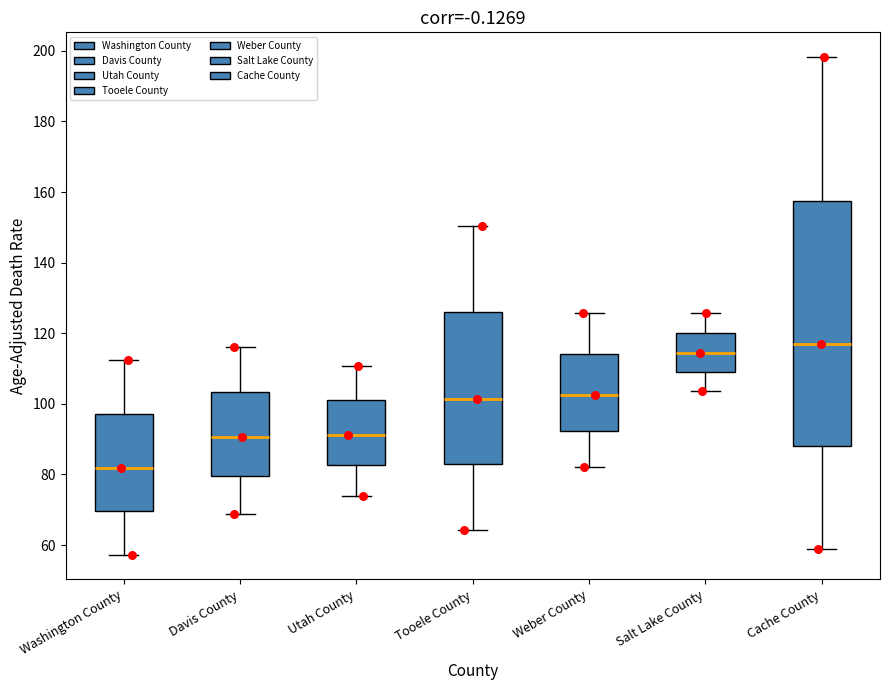

Which box is the tallest, from its lower edge to its upper edge?

Cache County